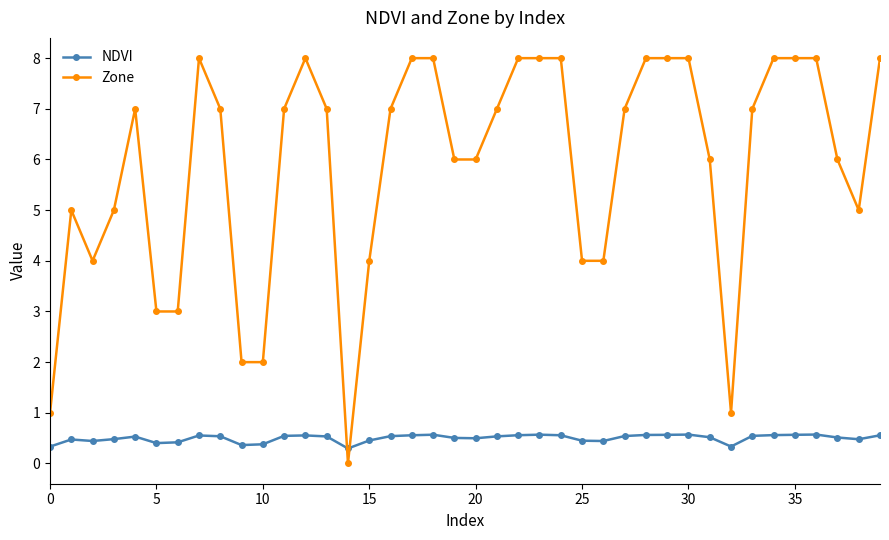

Rank the series by their average value, from highest to lowest.

Zone, NDVI